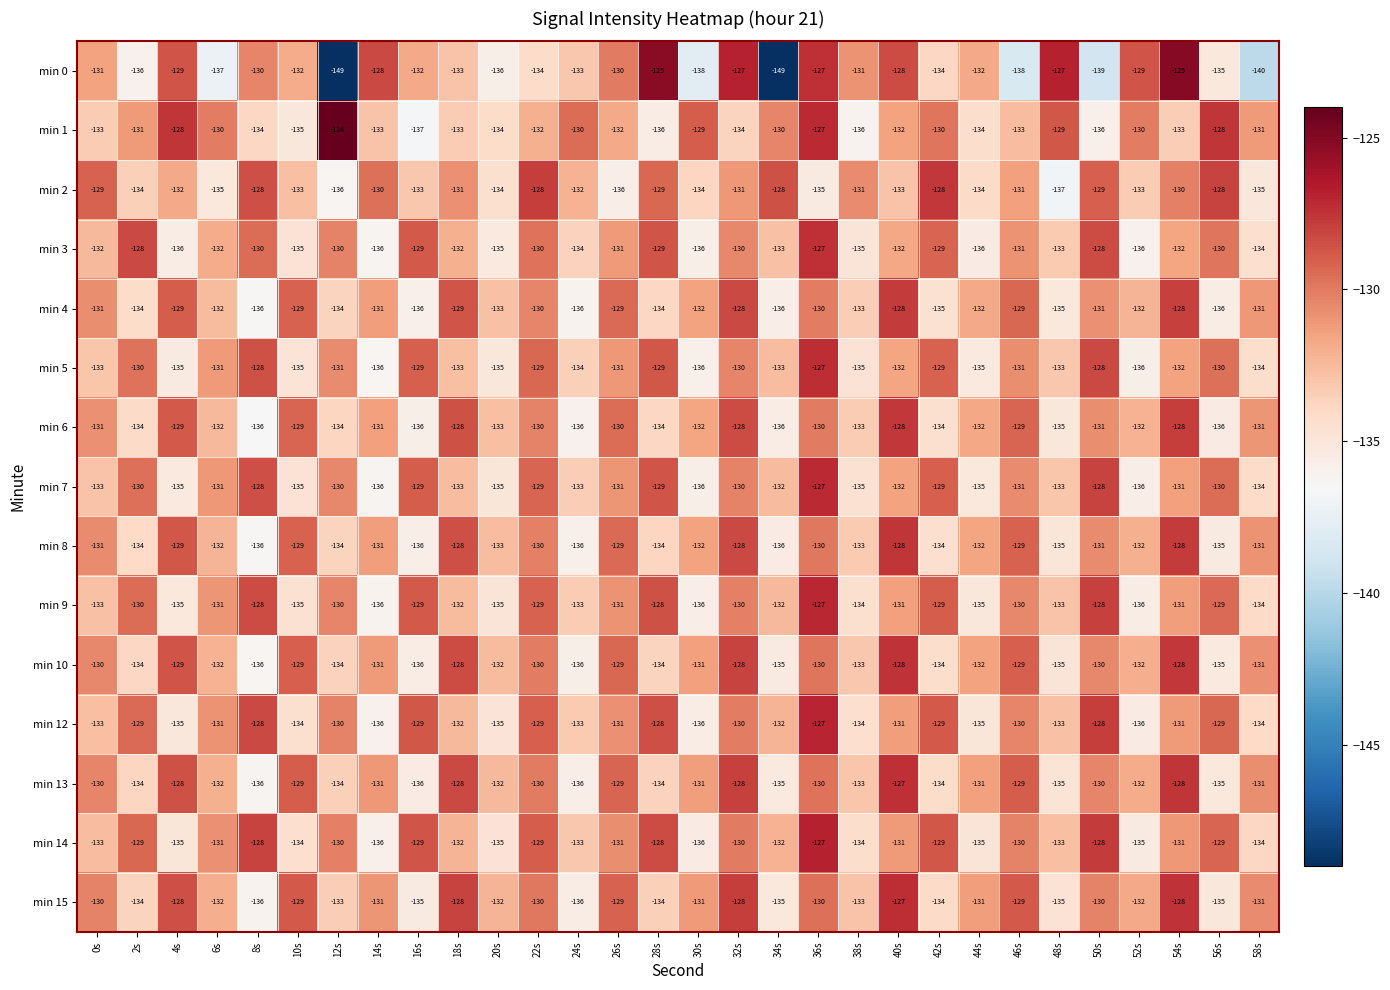

Which series has the widest spread of values?

min 0